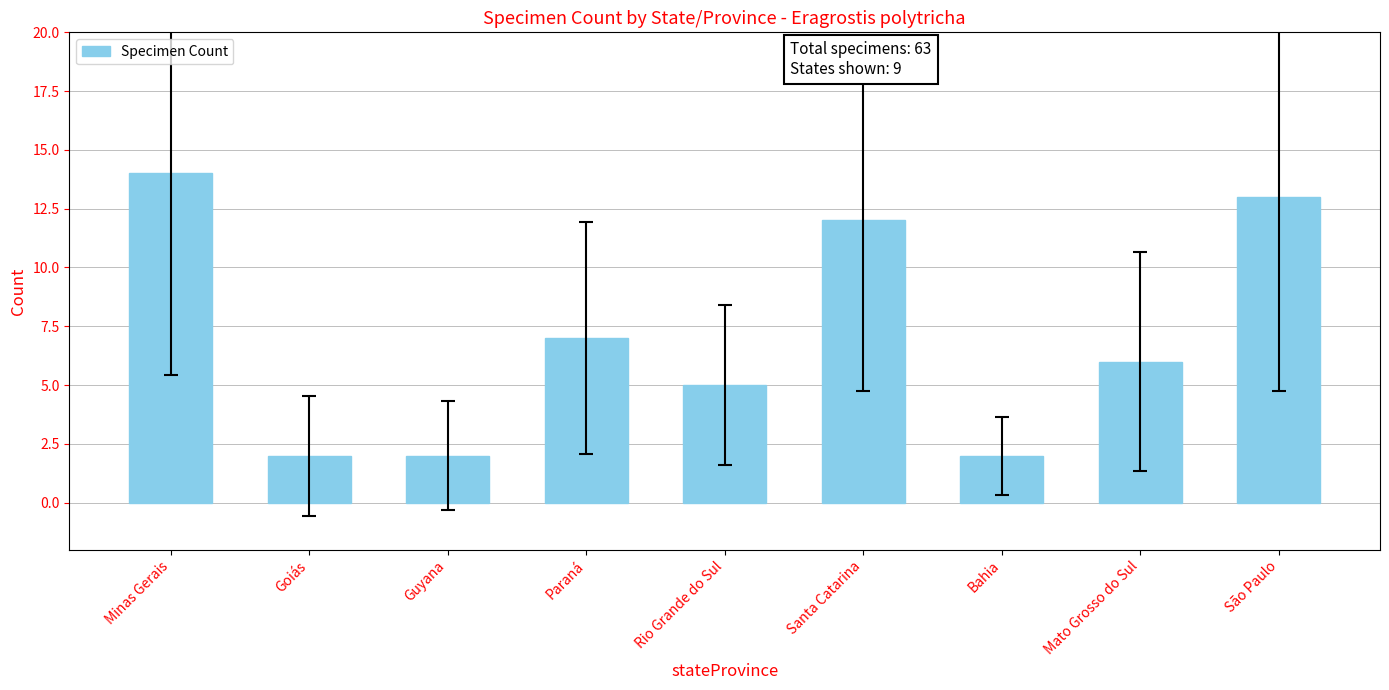

What is the greatest value displayed?

14